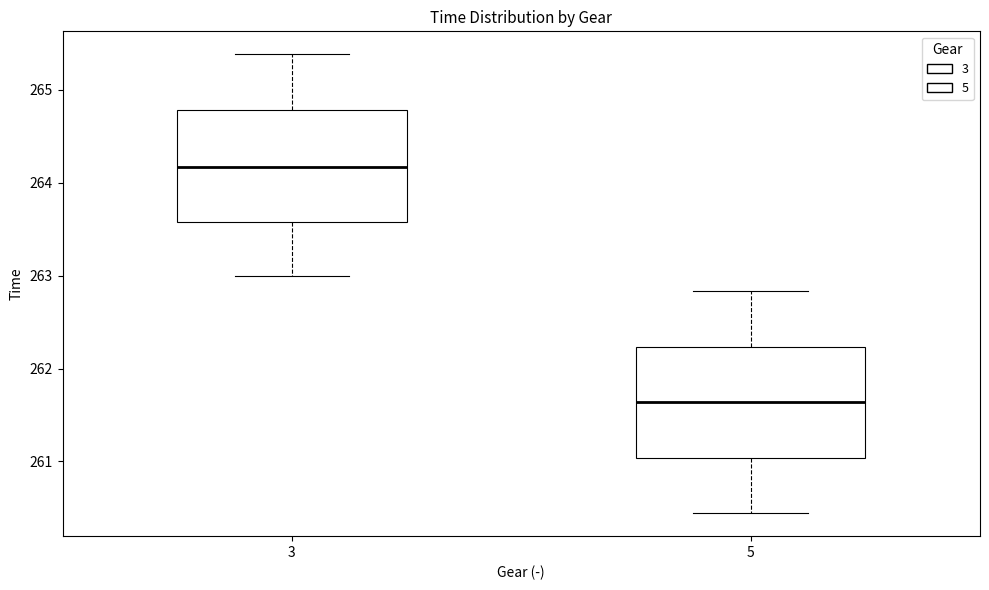

Which box's median line is the highest?

3